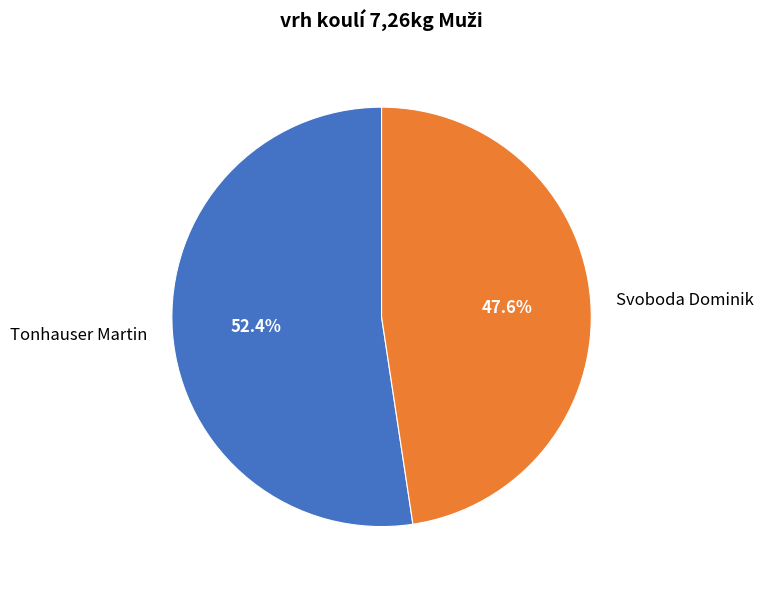

Do Svoboda Dominik and Tonhauser Martin together represent more than half of the pie?

Yes